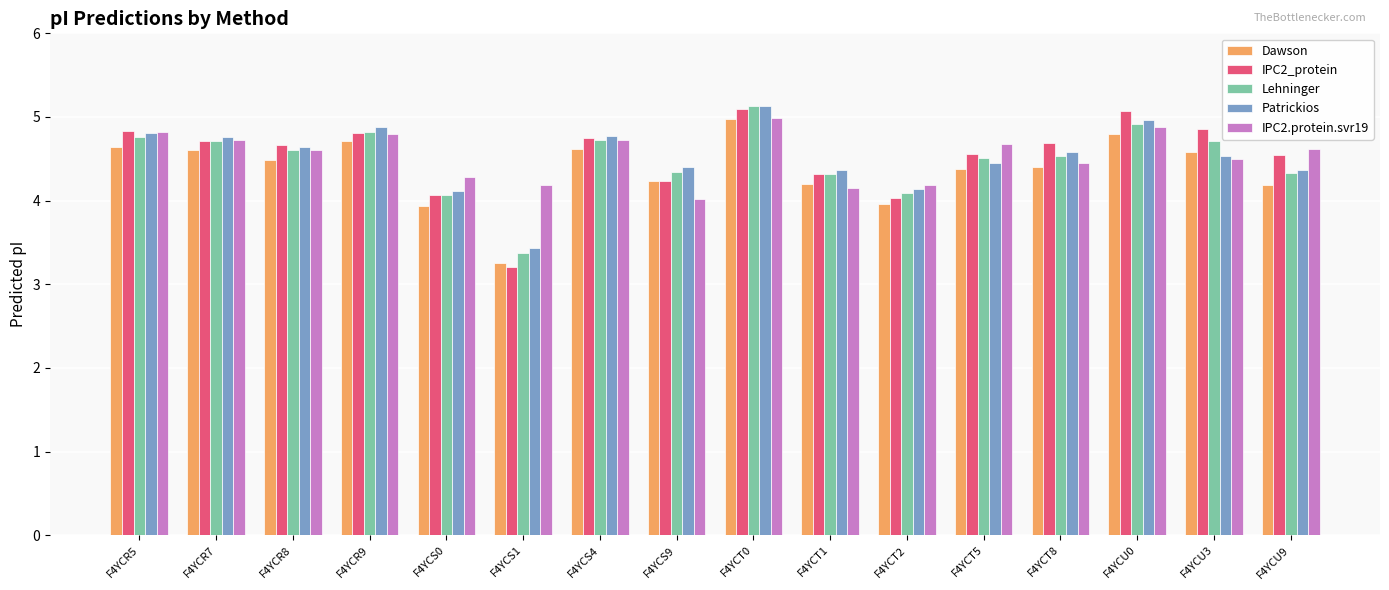

Which series changed the most between F4YCS0 and F4YCT8?

IPC2_protein